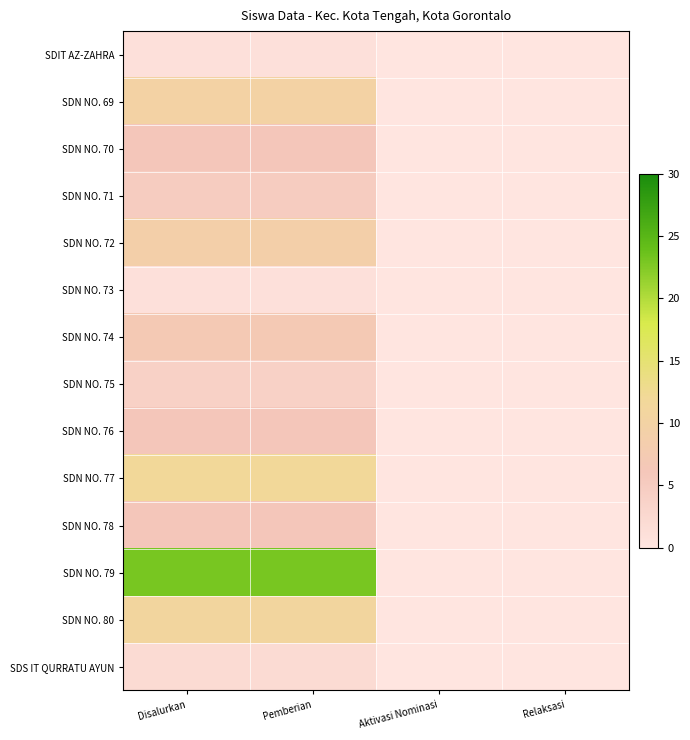

Reading right to left, what are all the values shown in this chart?

SDIT AZ-ZAHRA: Relaksasi=0	Aktivasi Nominasi=0	Pemberian=1	Disalurkan=1
SDN NO. 69: Relaksasi=0	Aktivasi Nominasi=0	Pemberian=10	Disalurkan=10
SDN NO. 70: Relaksasi=0	Aktivasi Nominasi=0	Pemberian=6	Disalurkan=6
SDN NO. 71: Relaksasi=0	Aktivasi Nominasi=0	Pemberian=5	Disalurkan=5
SDN NO. 72: Relaksasi=0	Aktivasi Nominasi=0	Pemberian=9	Disalurkan=9
SDN NO. 73: Relaksasi=0	Aktivasi Nominasi=0	Pemberian=1	Disalurkan=1
SDN NO. 74: Relaksasi=0	Aktivasi Nominasi=0	Pemberian=7	Disalurkan=7
SDN NO. 75: Relaksasi=0	Aktivasi Nominasi=0	Pemberian=4	Disalurkan=4
SDN NO. 76: Relaksasi=0	Aktivasi Nominasi=0	Pemberian=6	Disalurkan=6
SDN NO. 77: Relaksasi=0	Aktivasi Nominasi=0	Pemberian=12	Disalurkan=12
SDN NO. 78: Relaksasi=0	Aktivasi Nominasi=0	Pemberian=6	Disalurkan=6
SDN NO. 79: Relaksasi=0	Aktivasi Nominasi=0	Pemberian=23	Disalurkan=23
SDN NO. 80: Relaksasi=0	Aktivasi Nominasi=0	Pemberian=11	Disalurkan=11
SDS IT QURRATU AYUN: Relaksasi=0	Aktivasi Nominasi=0	Pemberian=2	Disalurkan=2